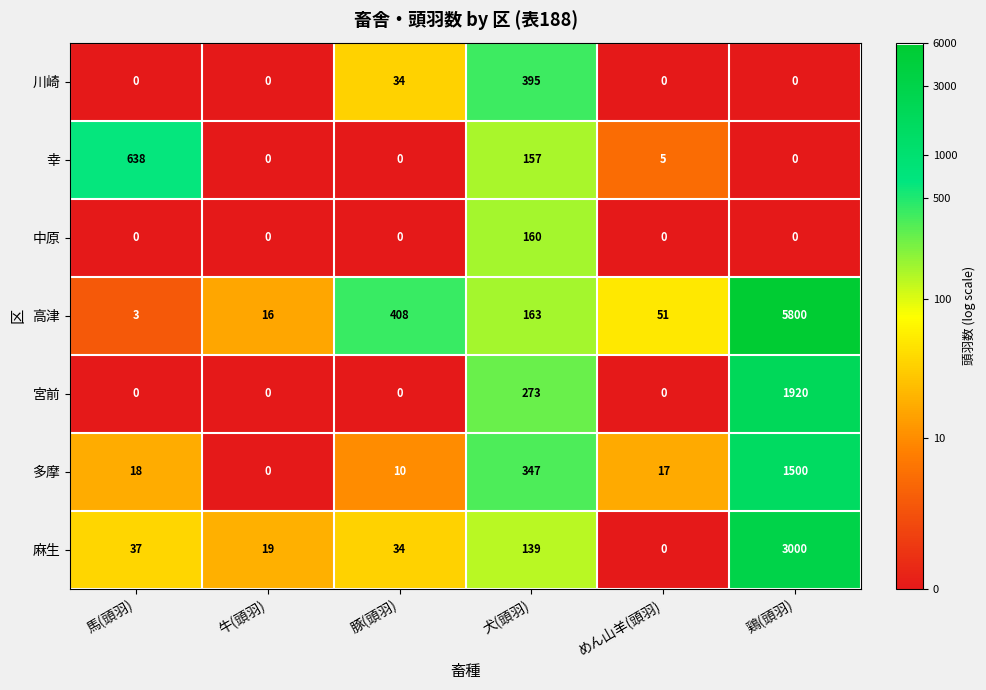

Which series has the widest spread of values?

高津